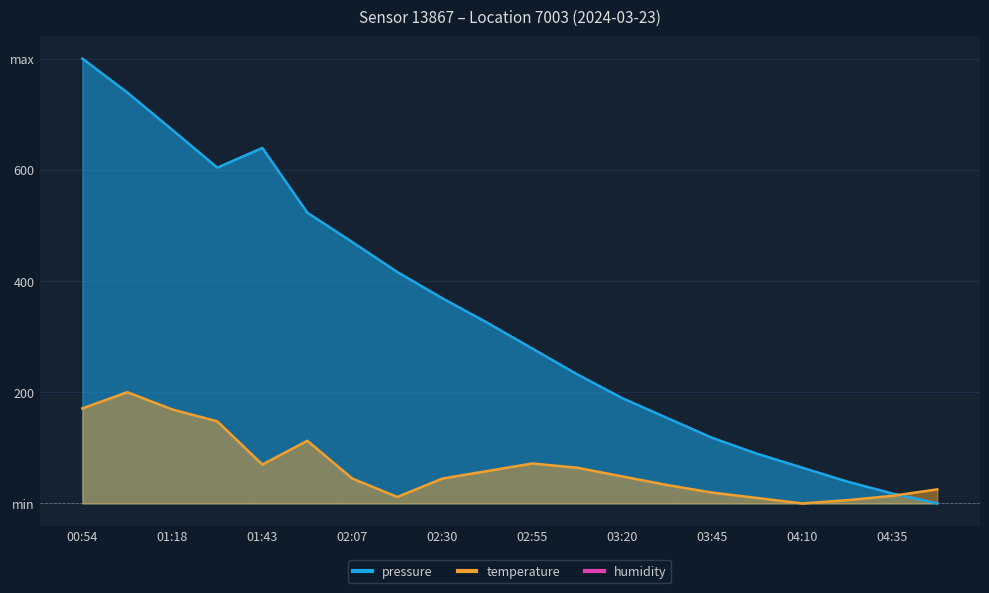

Which series has the largest range (max minus min)?

pressure